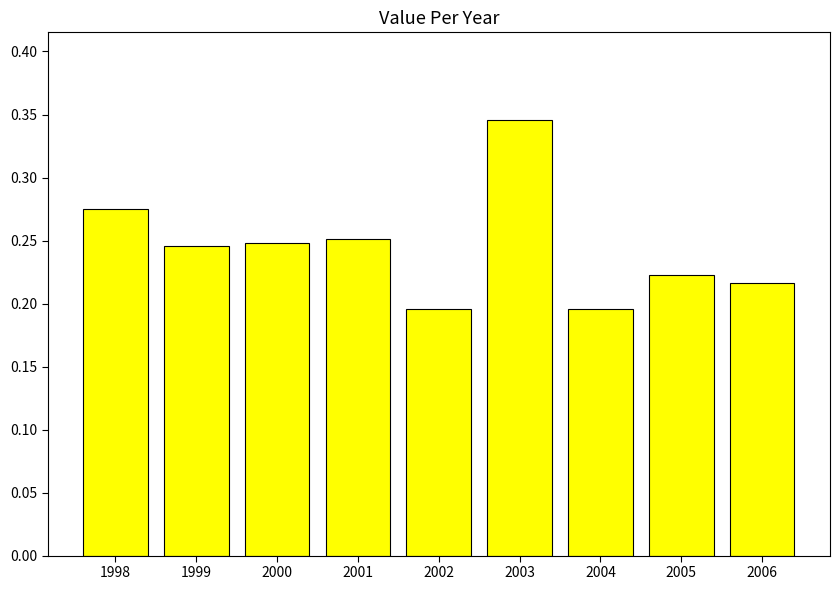

Count the number of data series in this chart.

1